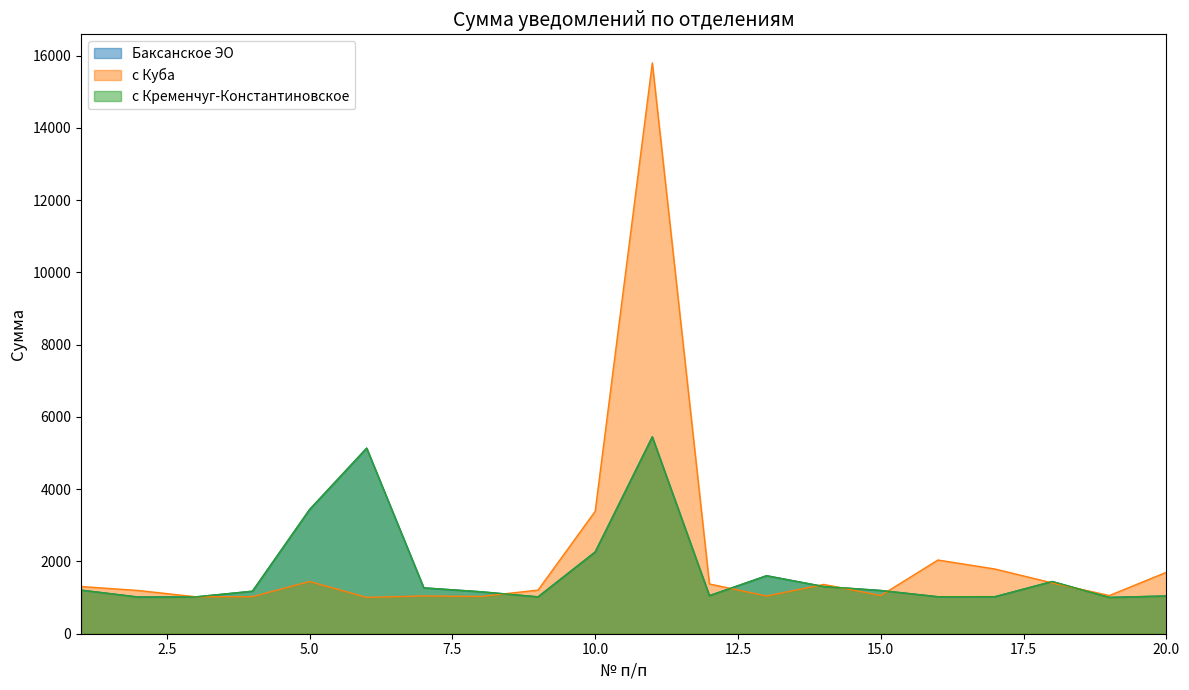

Between which two adjacent categories do с Кременчуг-Константиновское and с Куба first intersect?

3 and 4